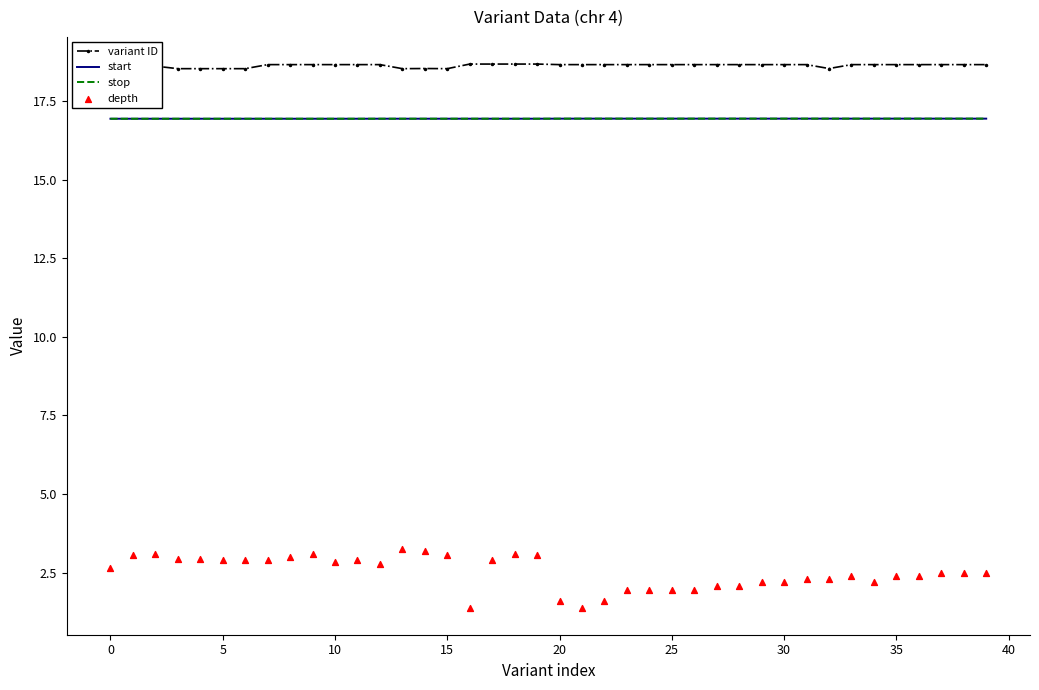

Which series has the largest Y range (max minus min)?

depth